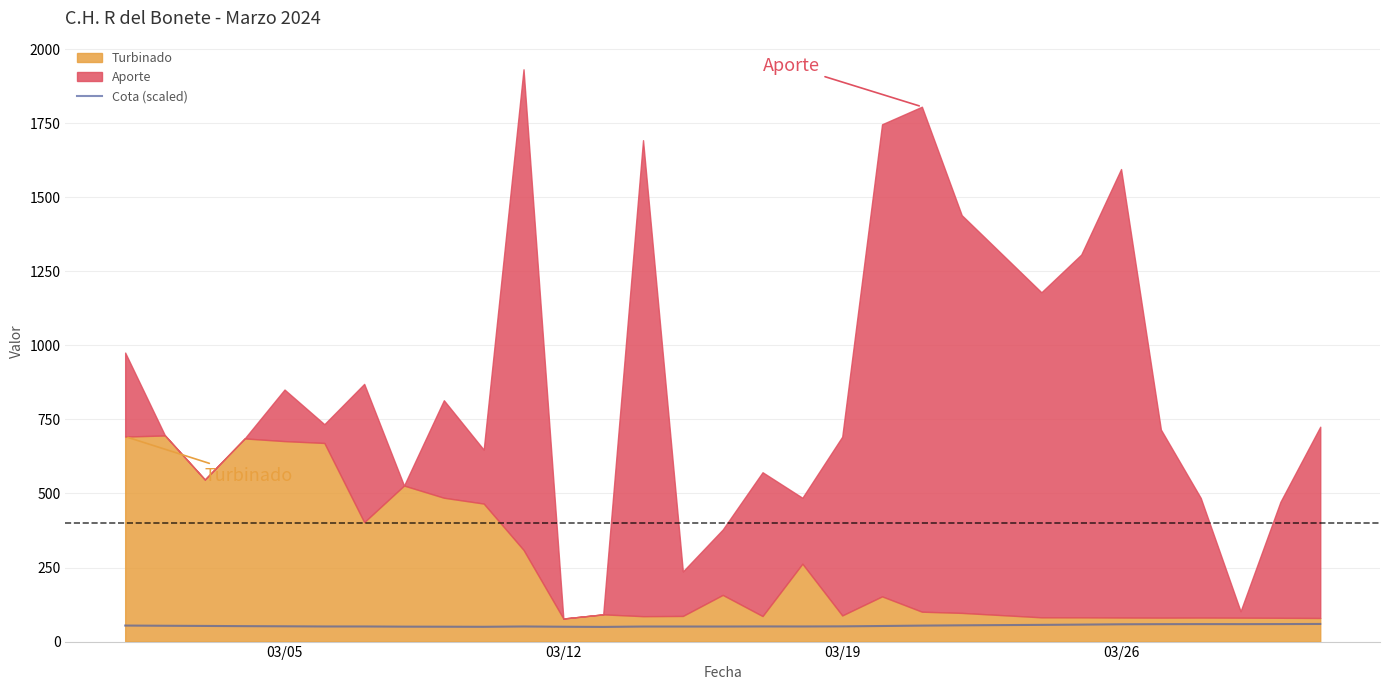

What is the lowest value of the Cota (scaled) series?

49.5